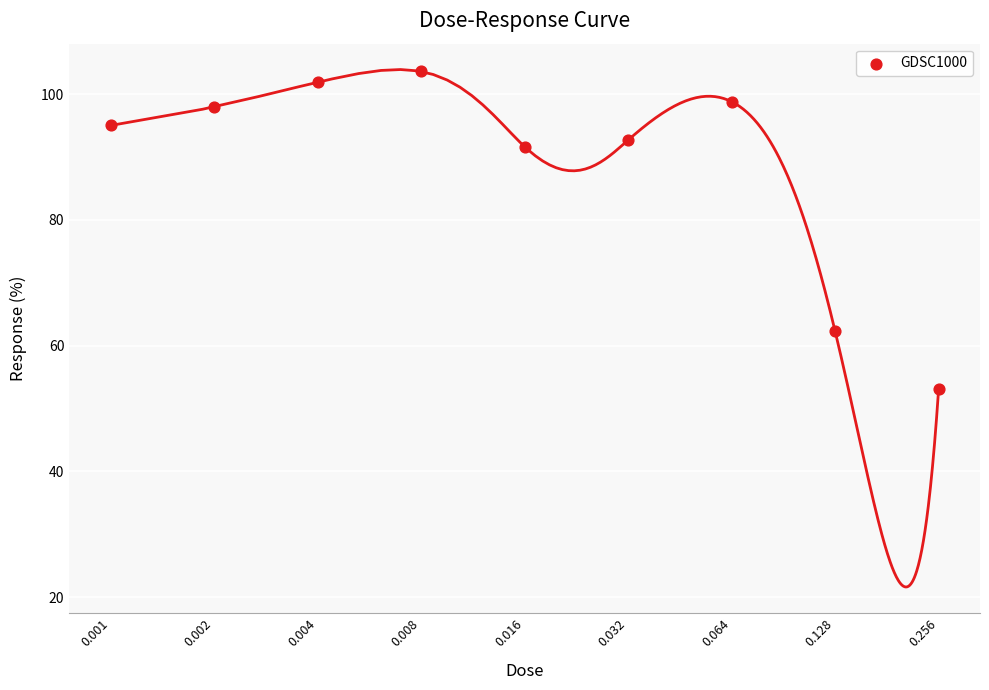

Between 0.001 and 0.256, which is larger?

0.001